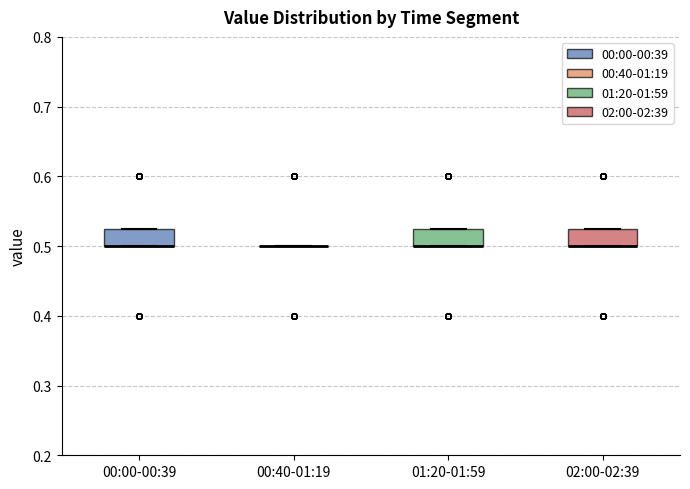

Reading left to right, transcribe this box plot: for each box, give where its median line is, the range the box spans, and where its two whiskers end, as read against the y-axis. The values are not printed on the chart, so give them approximately, as read against the axis.

00:00-00:39: median 0.50 (drawn on the box's lower edge), box 0.50 to 0.53, whiskers 0.50 to 0.53
00:40-01:19: box collapsed to a line at 0.50, whiskers 0.50 to 0.50
01:20-01:59: median 0.50 (drawn on the box's lower edge), box 0.50 to 0.53, whiskers 0.50 to 0.53
02:00-02:39: median 0.50 (drawn on the box's lower edge), box 0.50 to 0.53, whiskers 0.50 to 0.53